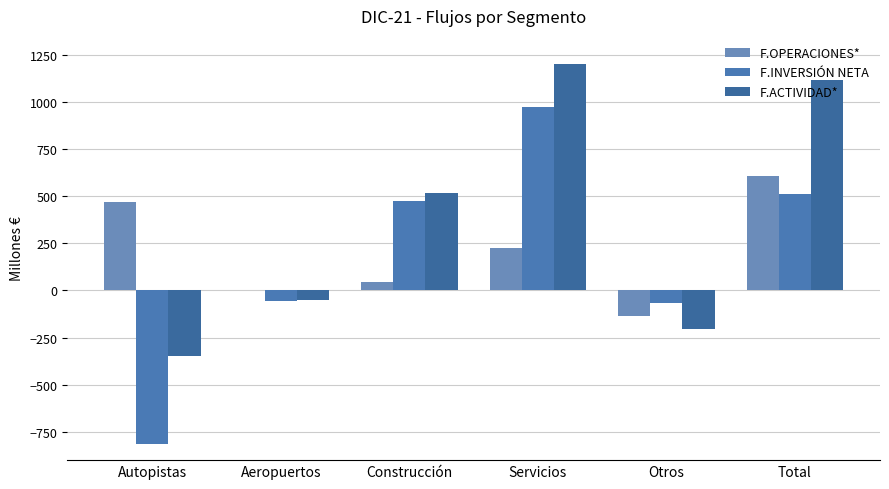

At which label is F.OPERACIONES* closest to 235?

Servicios